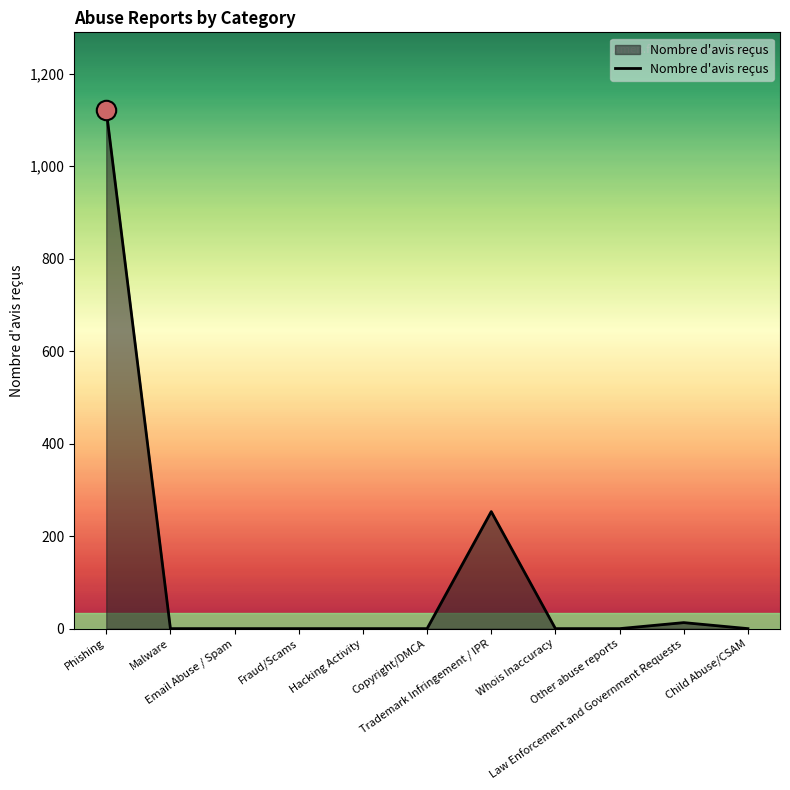

What is the difference between the maximum and minimum values?

1121